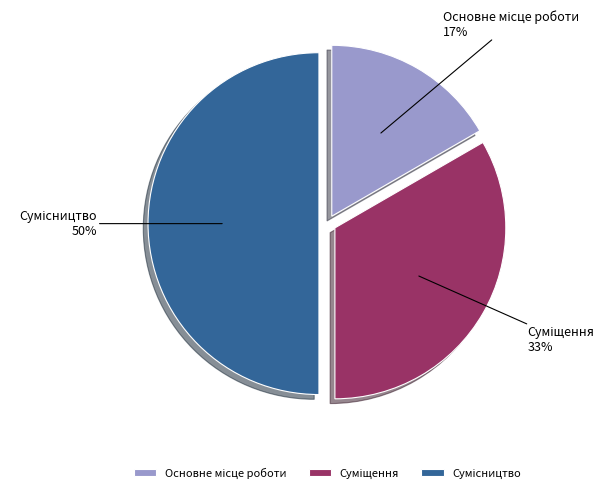

To the nearest percent, what is the average slice percentage?

33%